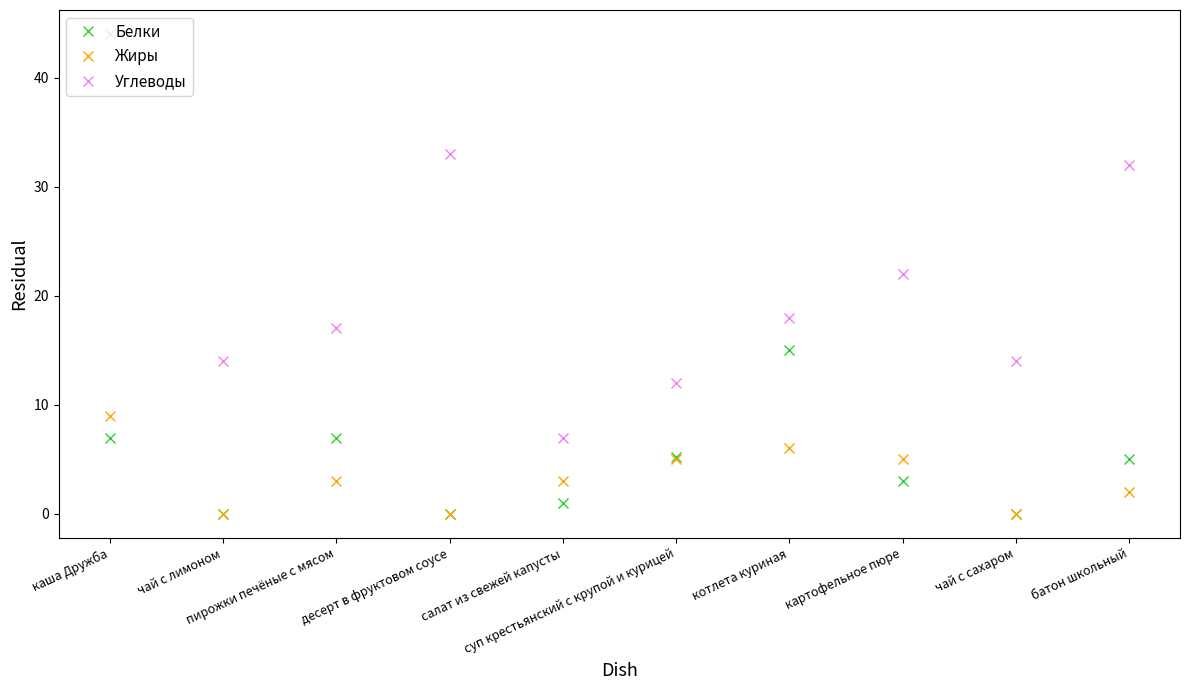

At which category is the sum across all series the highest?

каша Дружба